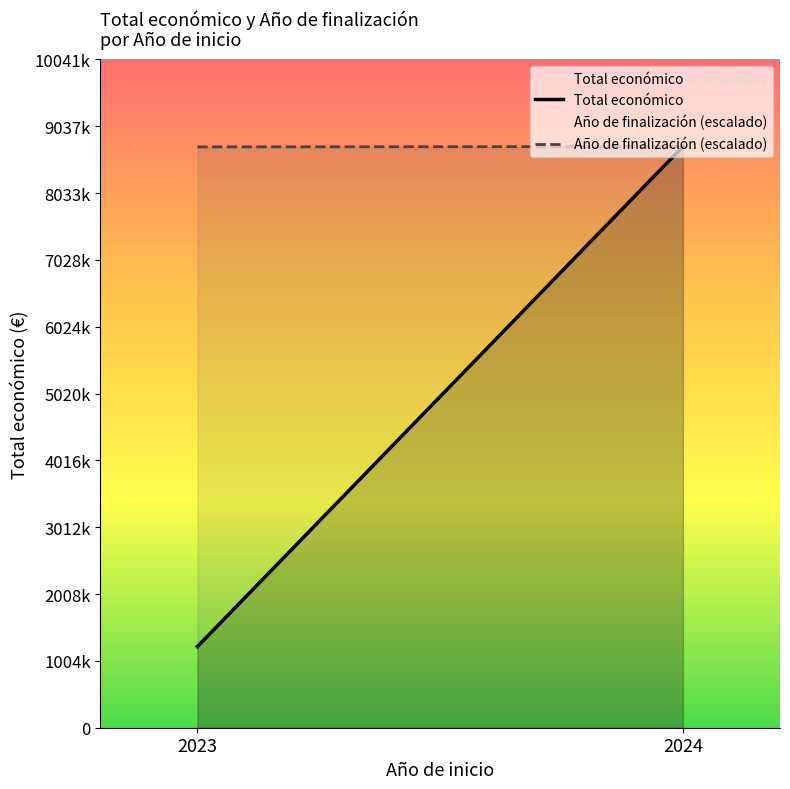

Between 2024 and 2023, which is larger?

2024